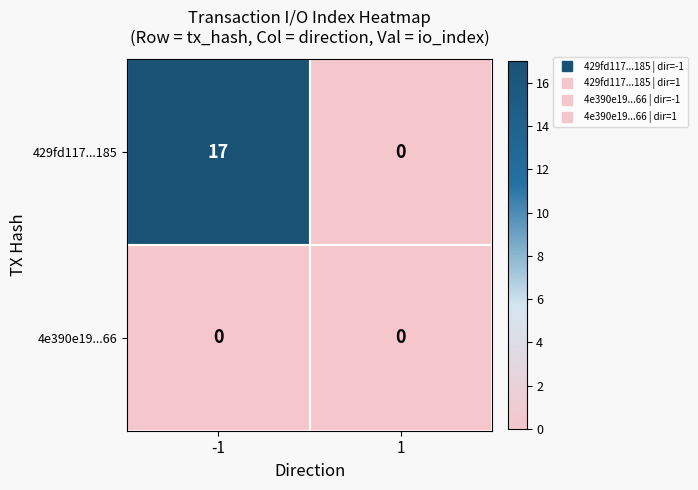

At -1, list the series in order from smallest to largest.

4e390e19...66, 429fd117...185